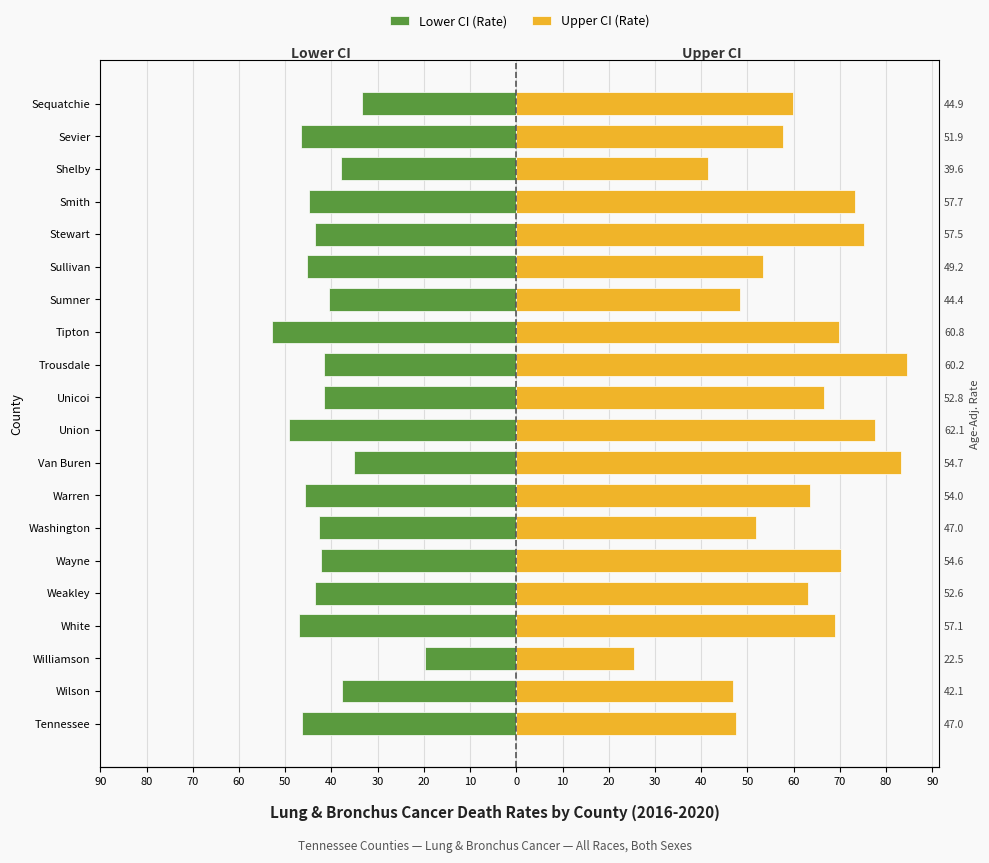

Which series has the widest spread of values?

Upper CI (Rate)